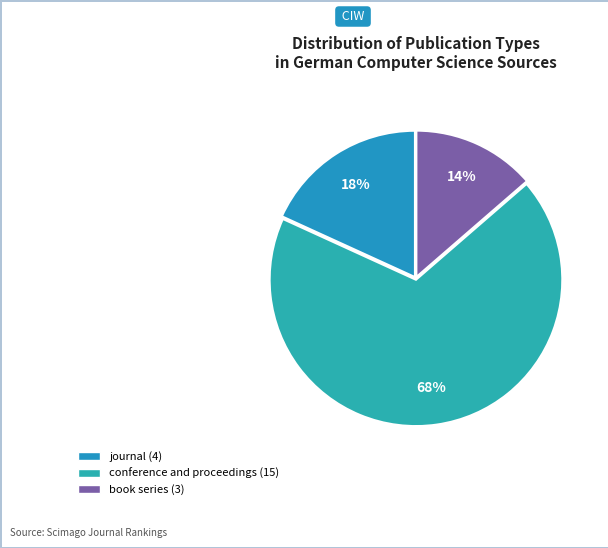

Approximately how many times larger is the value at journal compared to book series?

1.3